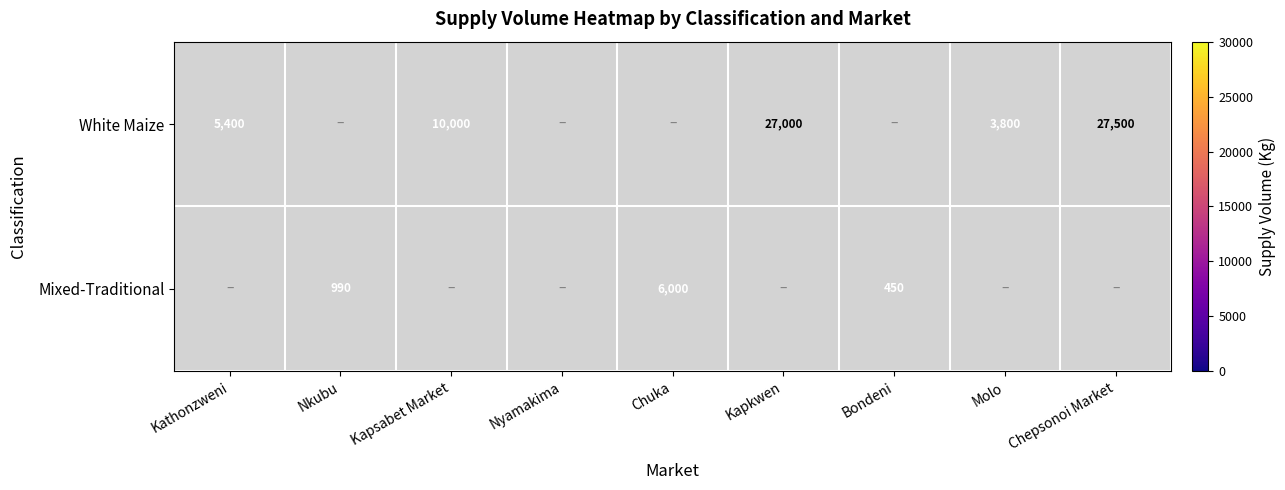

Is it true that White Maize equals 19053 at Chepsonoi Market?

False